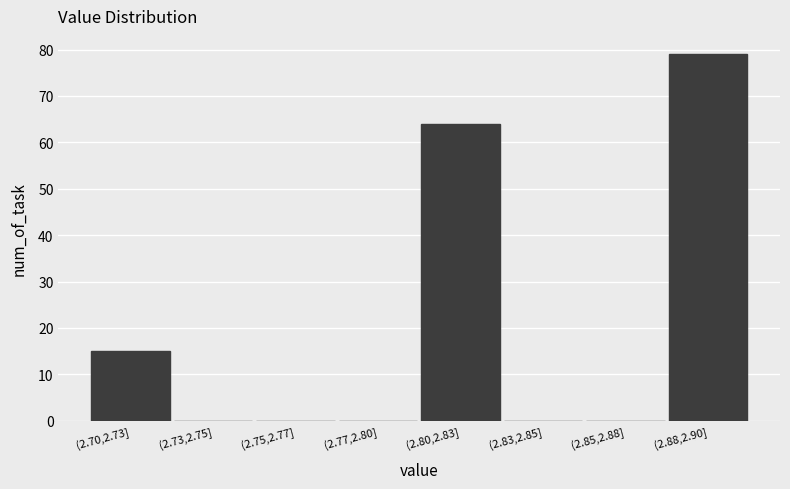

Reading left to right, what are all the values shown in this chart?

(2.70,2.73]=15	(2.73,2.75]=0	(2.75,2.77]=0	(2.77,2.80]=0	(2.80,2.83]=64	(2.83,2.85]=0	(2.85,2.88]=0	(2.88,2.90]=79